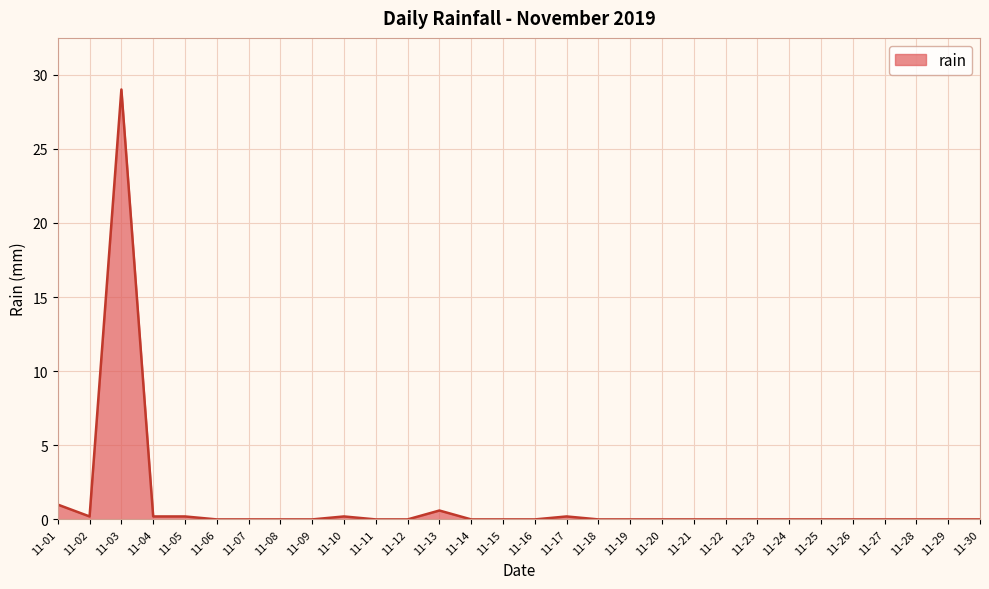

What is the change in value from 11-03 to 11-28?

-29.0